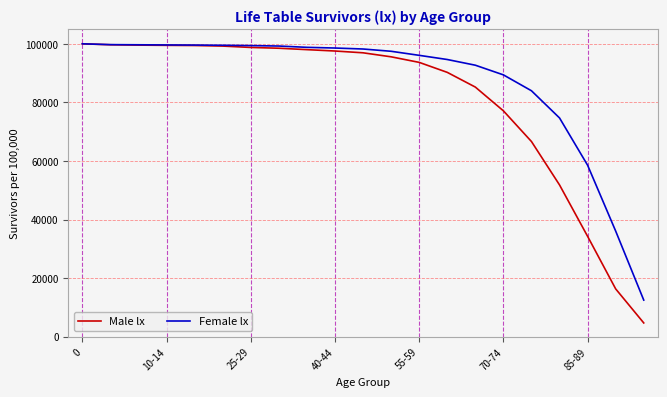

Which series has the largest total across all categories?

Female lx